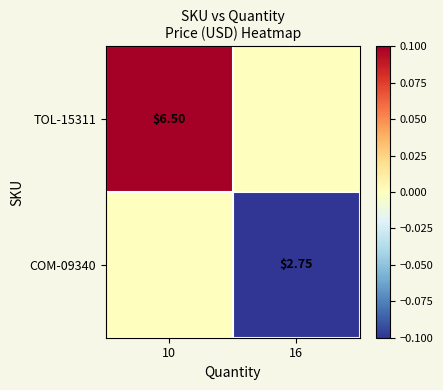

Is the value of COM-09340 at 16 greater than the value of TOL-15311 at 10?

No